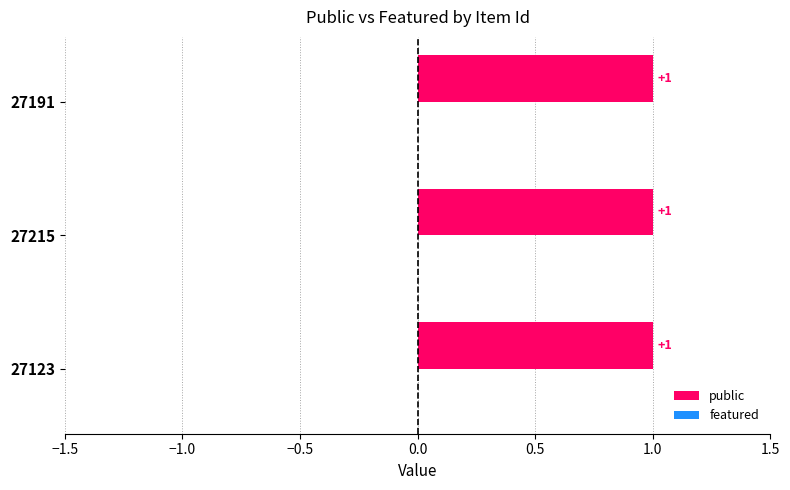

How many groups of bars are there?

3